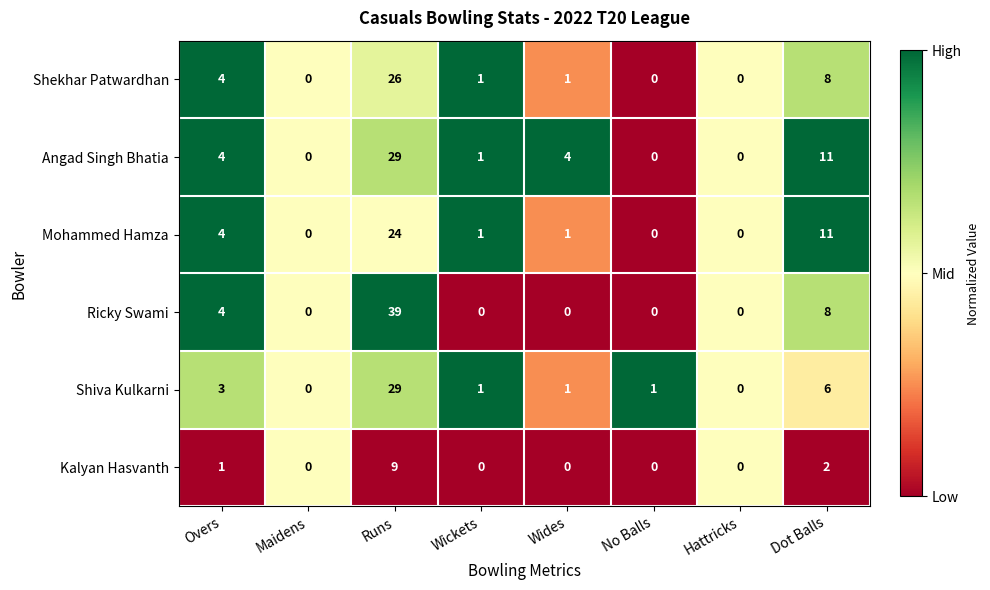

Is it true that Kalyan Hasvanth equals 3 at Wickets?

False